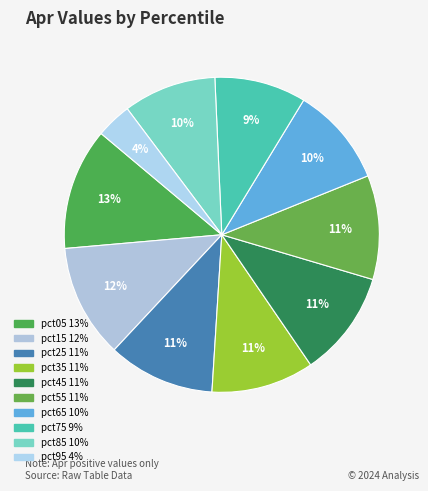

Combined, do pct65 and pct45 account for over 50%?

No